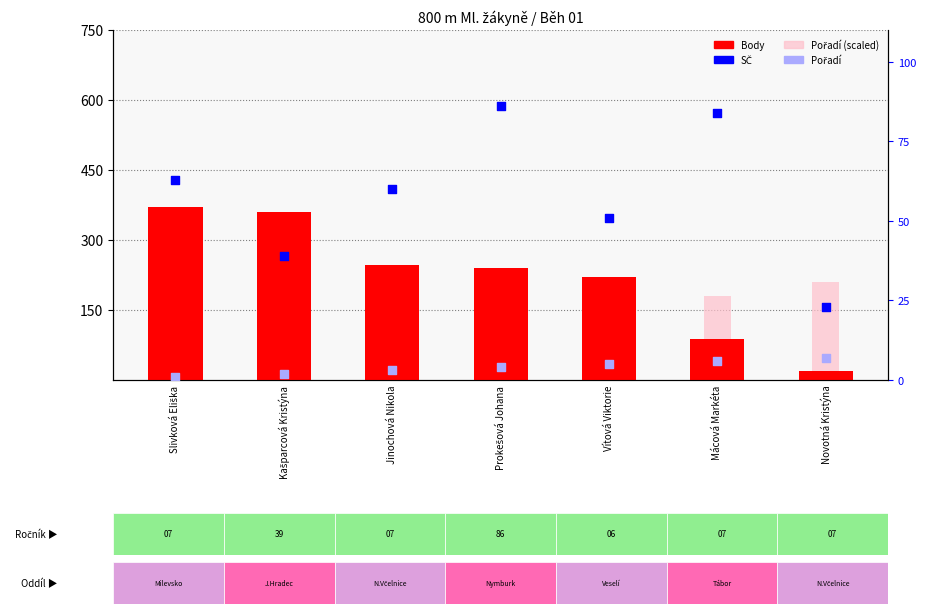

Is the value of Pořadí at Mácová Markéta greater than the value of Body at Prokešová Johana?

No